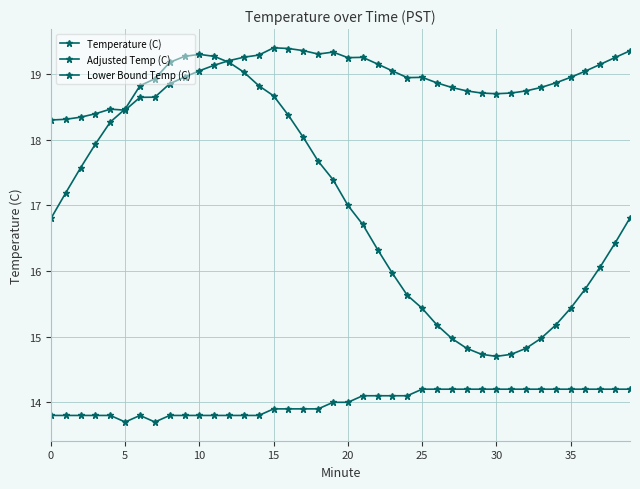

Count the number of data series in this chart.

3